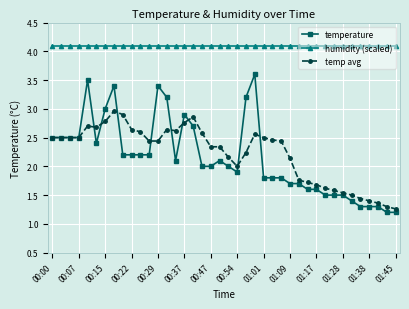

What is the difference between the second highest and minimum values in the temp avg series?

1.6